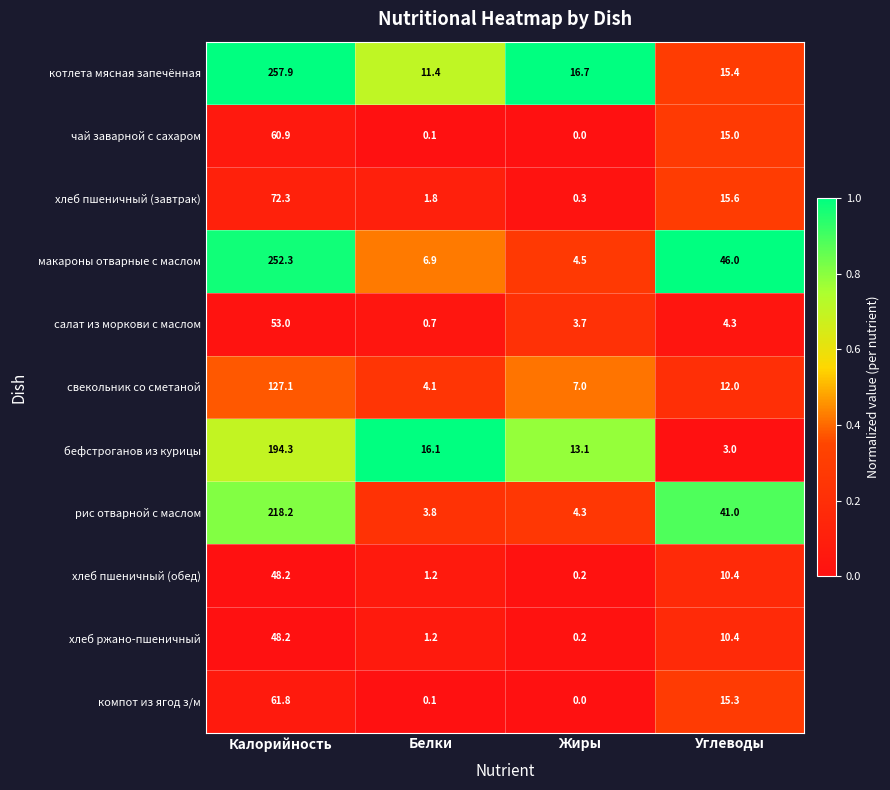

Is it true that котлета мясная запечённая equals 16.7 at Жиры?

True